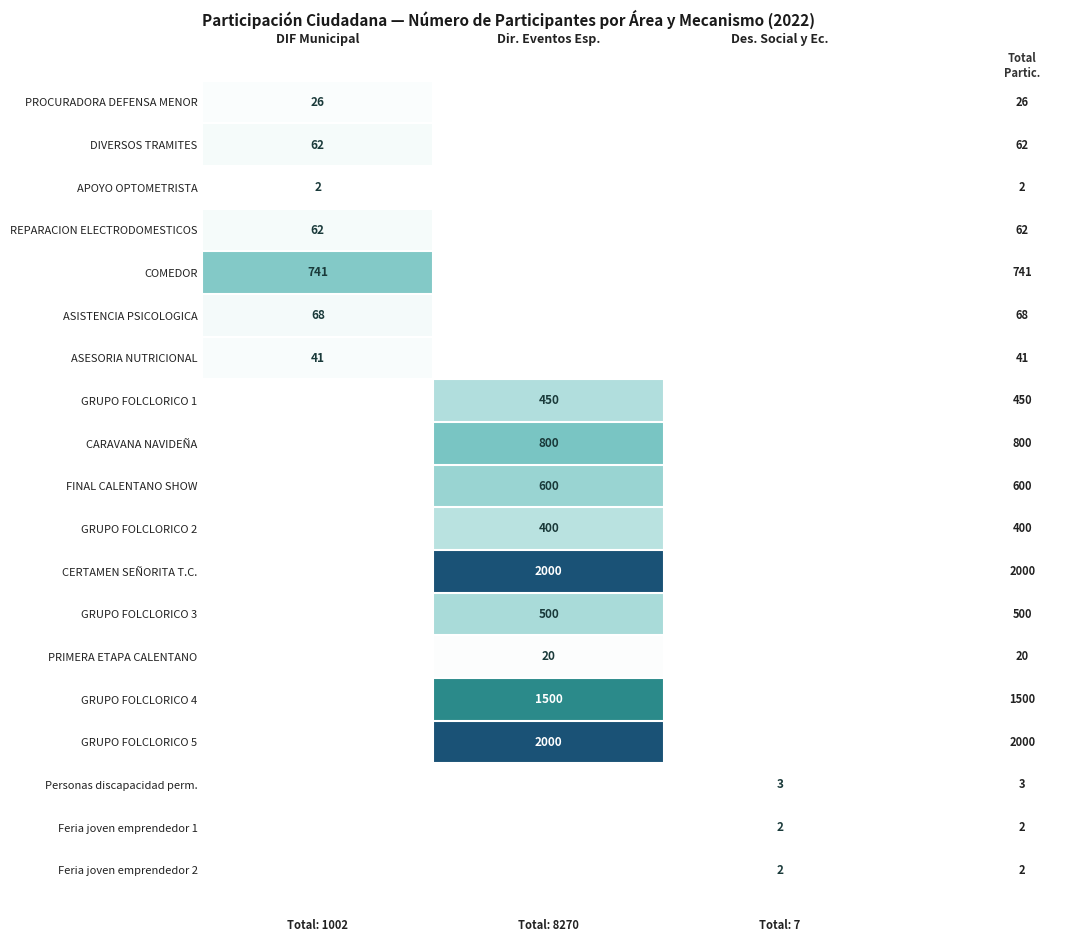

True or false: PRIMERA ETAPA CALENTANO has a value of 13 at Dir. Eventos Esp..

False